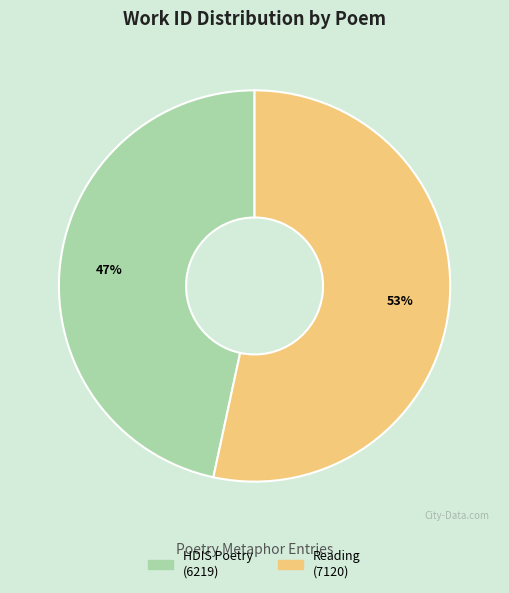

To the nearest percent, what is the average slice percentage?

50%